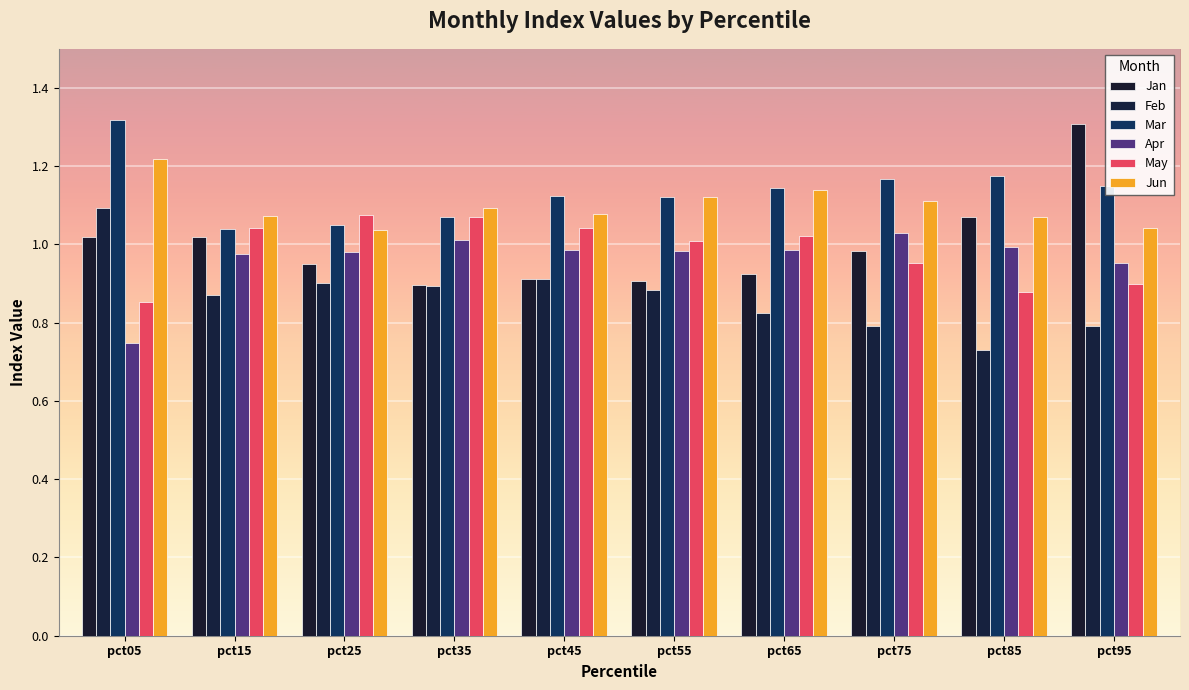

What is the sum of the Feb values at pct75 and pct65?

1.6